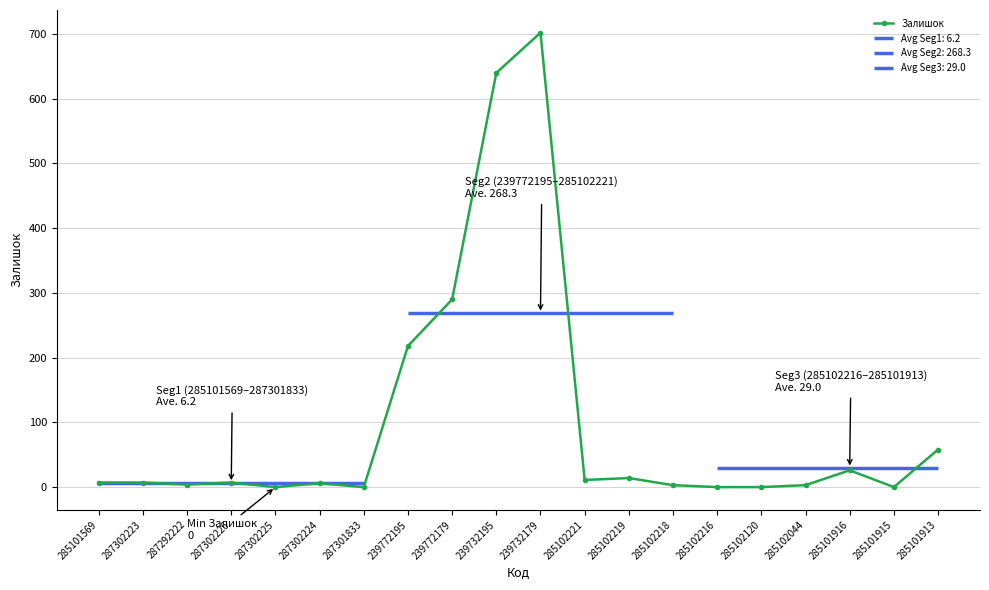

What is the value of the 14th point from the left?

3